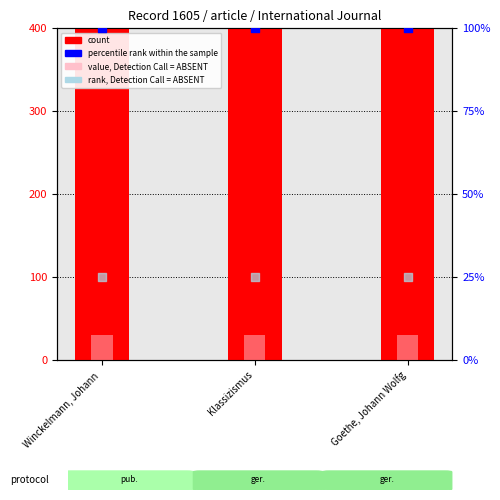

Which series has the widest spread of Y values?

count